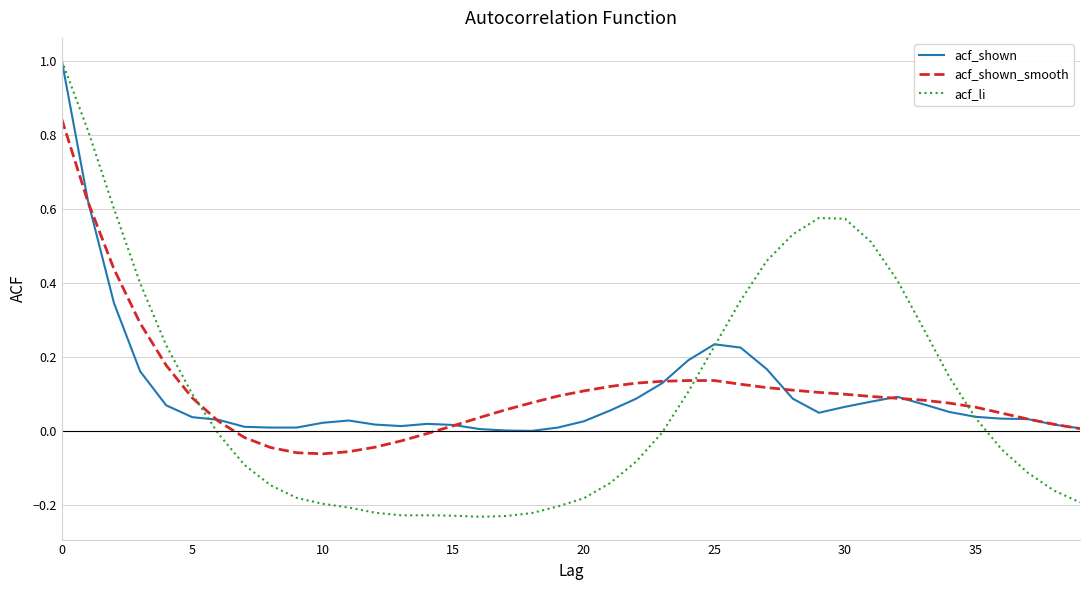

Which series has the widest spread of values?

acf_li